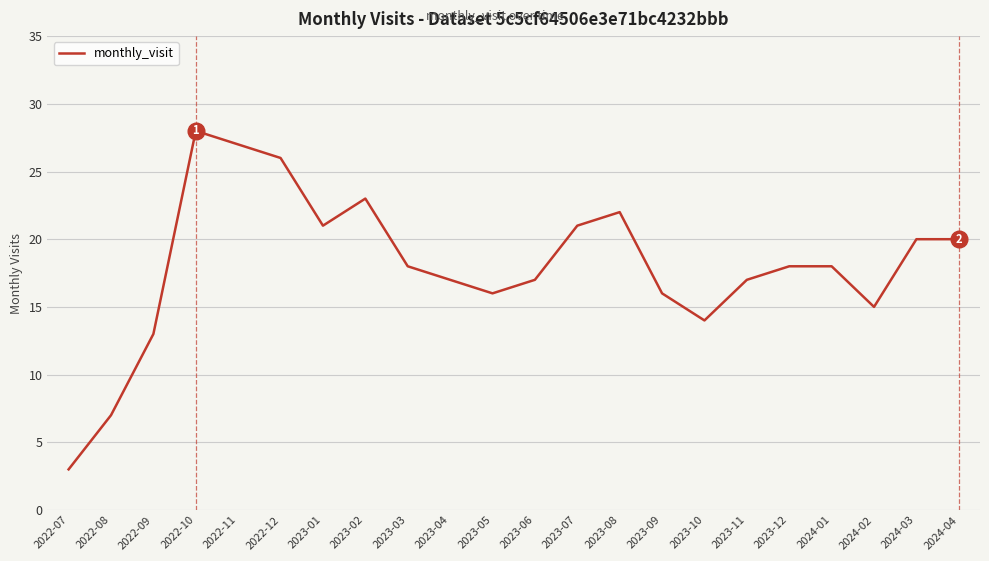

What is the difference between the maximum and minimum values?

25